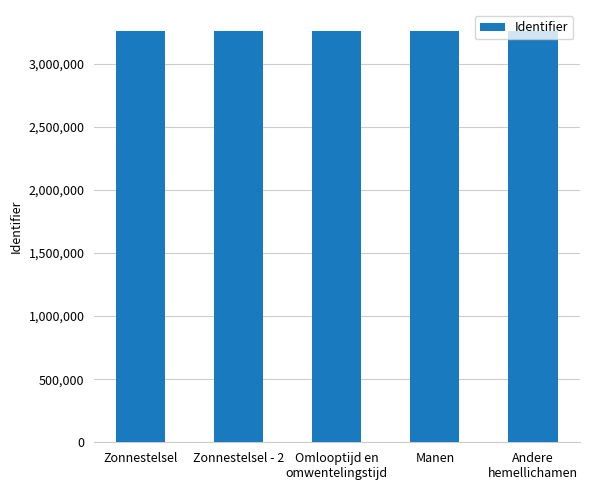

What is the smallest value displayed?

3263133